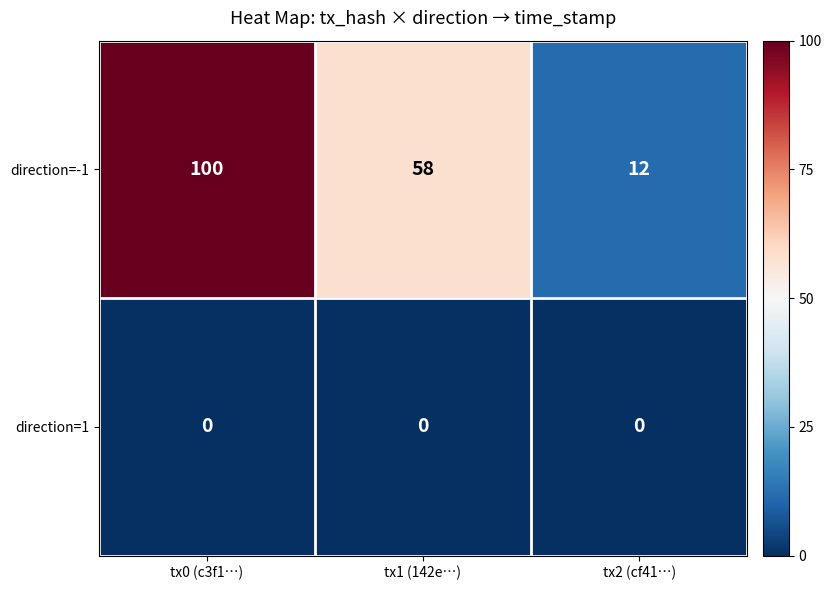

Reading left to right, transcribe all the data shown in this chart.

direction=-1: tx0 (c3f1…)=100	tx1 (142e…)=58	tx2 (cf41…)=12
direction=1: tx0 (c3f1…)=0	tx1 (142e…)=0	tx2 (cf41…)=0